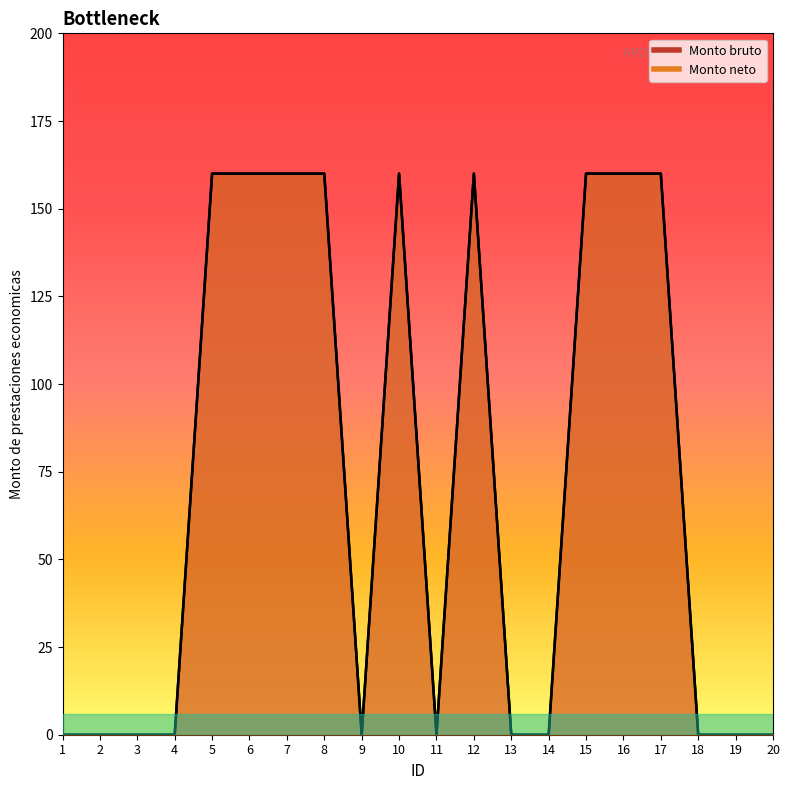

Rank the categories by Monto bruto value from lowest to highest.

1, 2, 3, 4, 9, 11, 13, 14, 18, 19, 20, 5, 6, 7, 8, 10, 12, 15, 16, 17